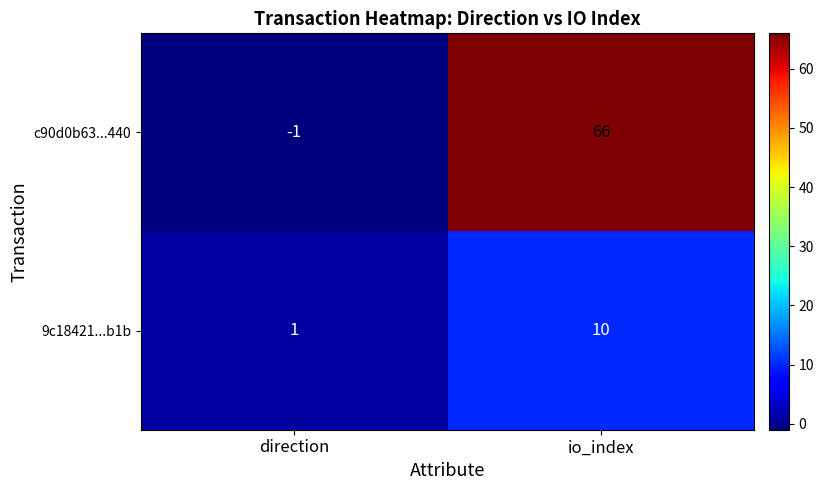

What is the maximum value shown in the chart?

66